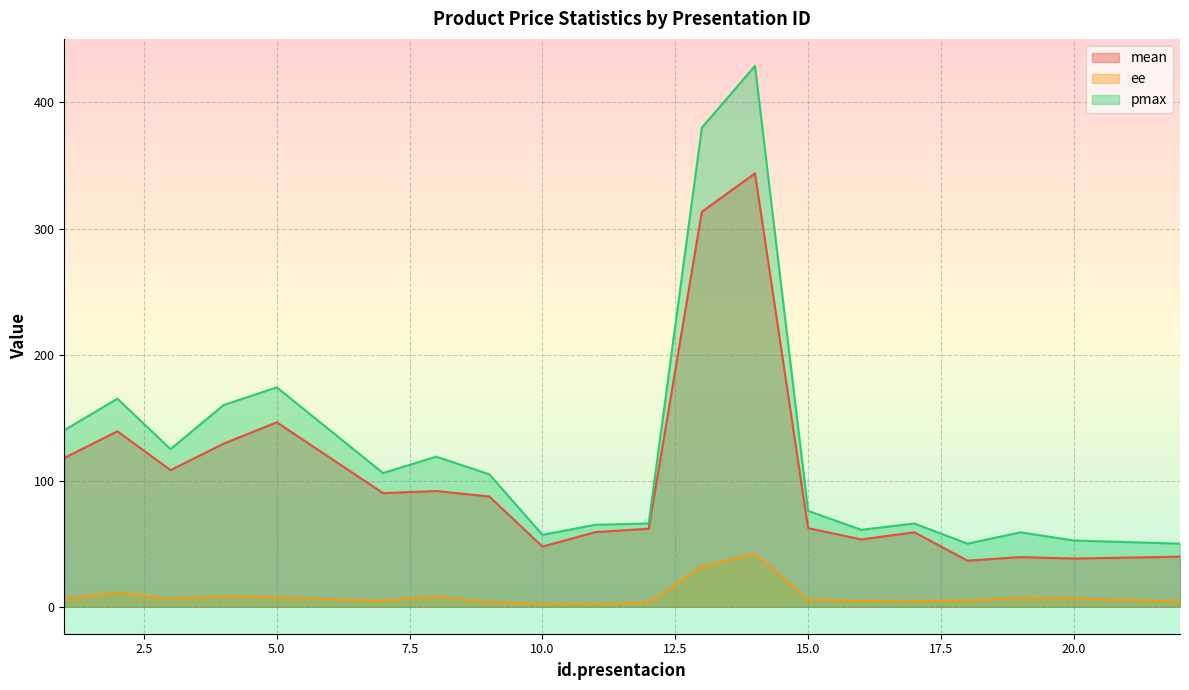

In ee, how many points are higher than both neighbors (excluding endpoints)?

5